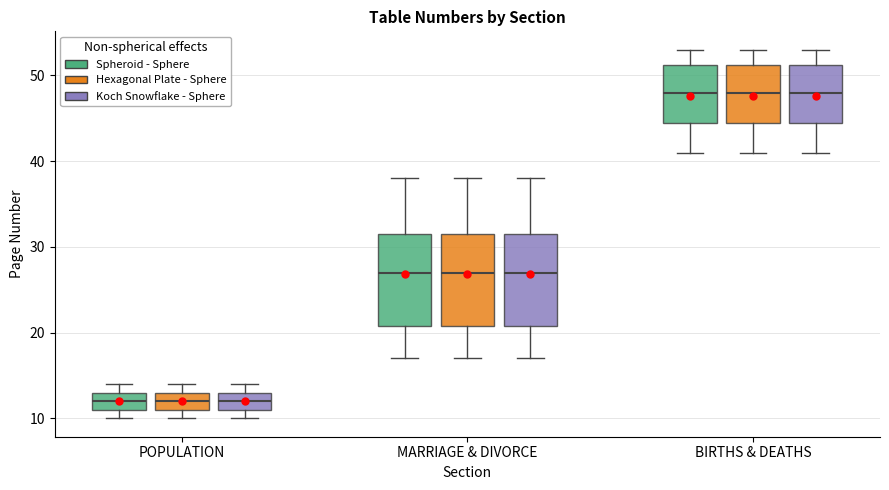

Where does the median line of the box for POPULATION (Koch Snowflake - Sphere) sit on the y-axis? The values are not printed on the chart, so give them approximately, as read against the axis.

12